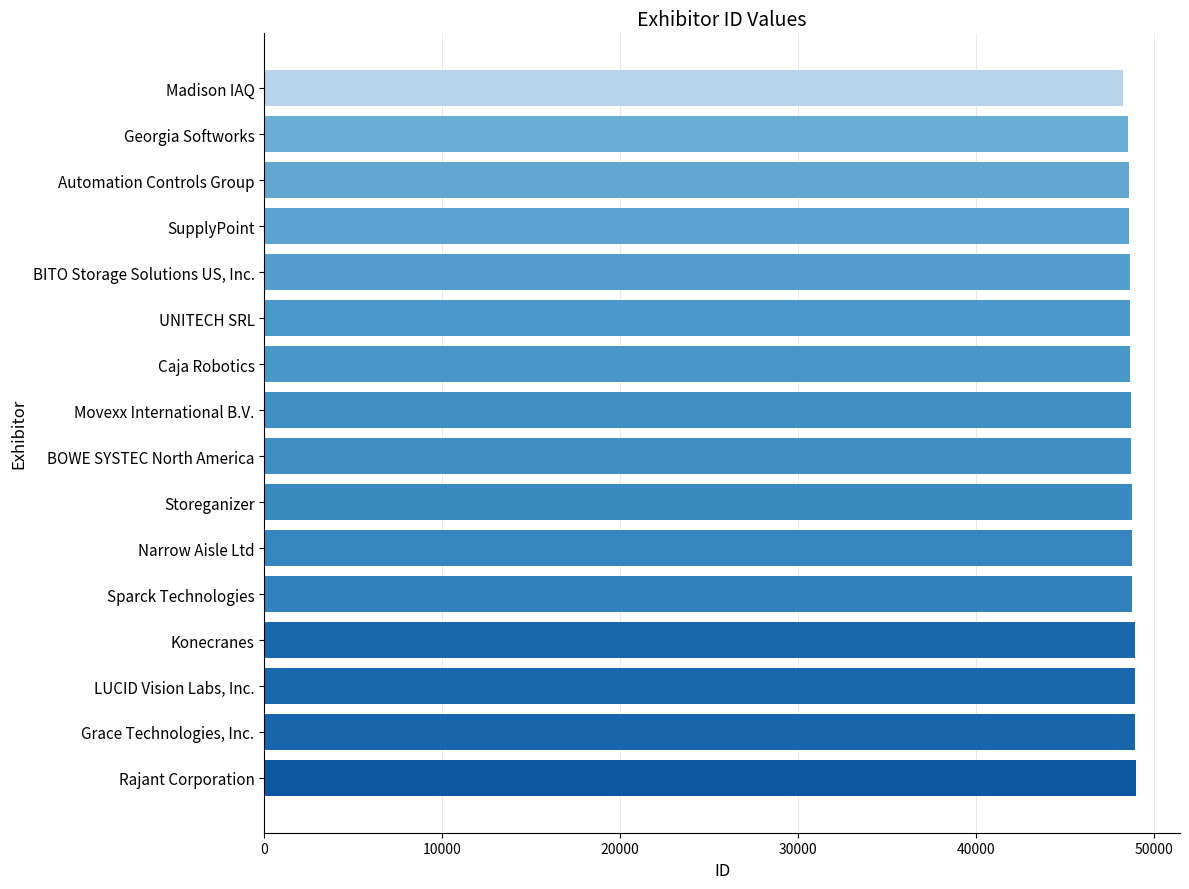

What is the sum of all values?

779627